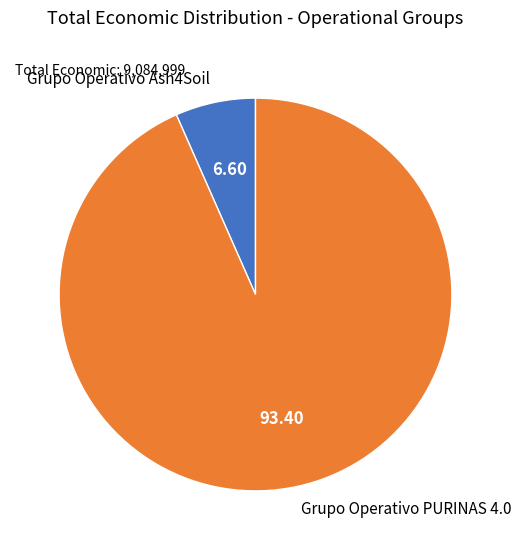

Rank the categories by value from highest to lowest.

Grupo Operativo PURINAS 4.0, Grupo Operativo Ash4Soil